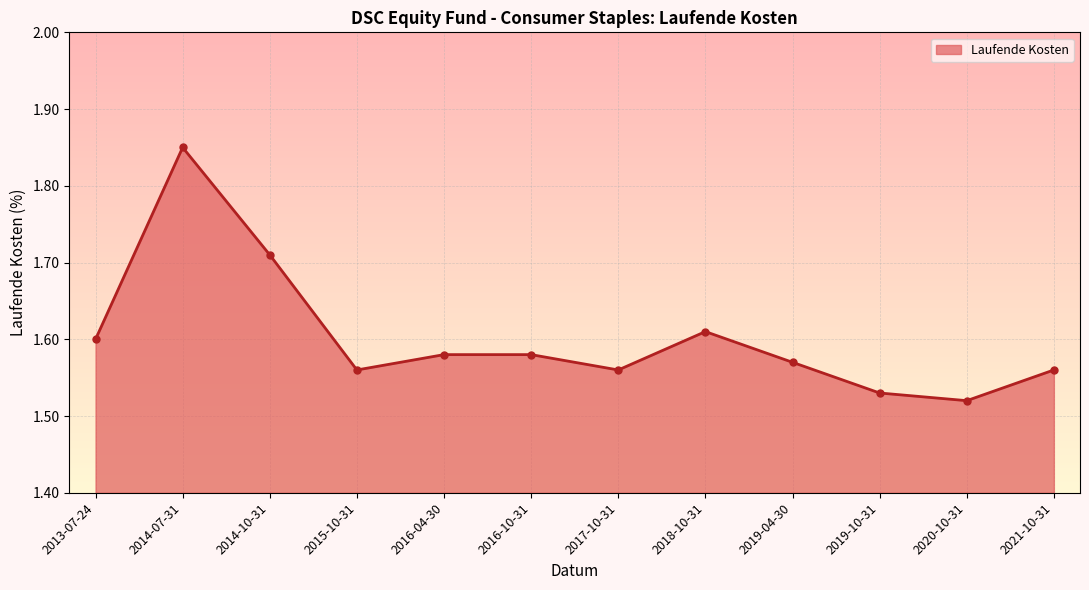

At which category does the data reach its first local peak?

2014-07-31